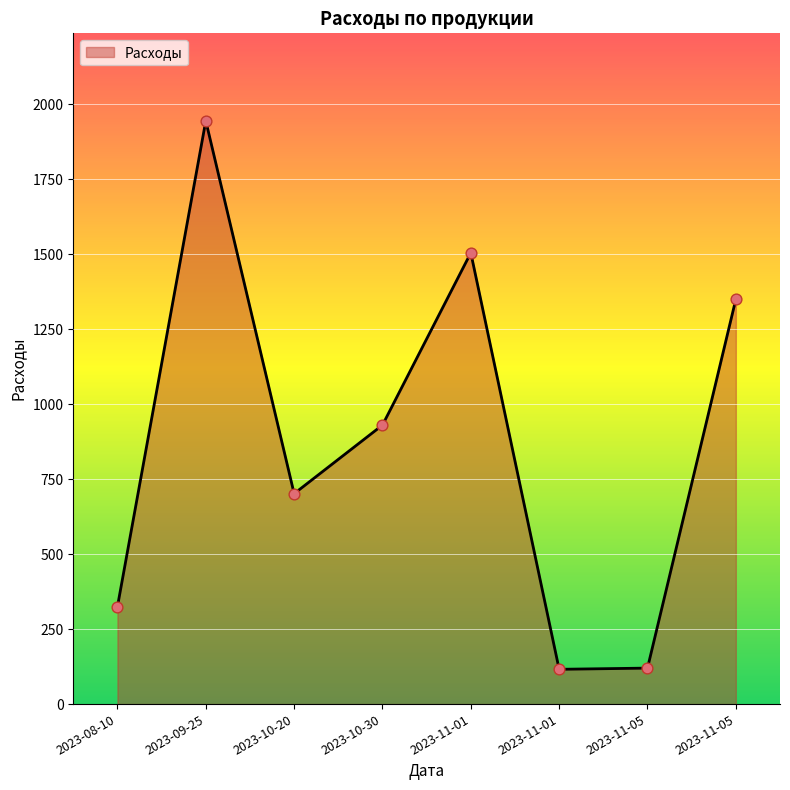

Between 2023-10-30 and 2023-08-10, which is larger?

2023-10-30